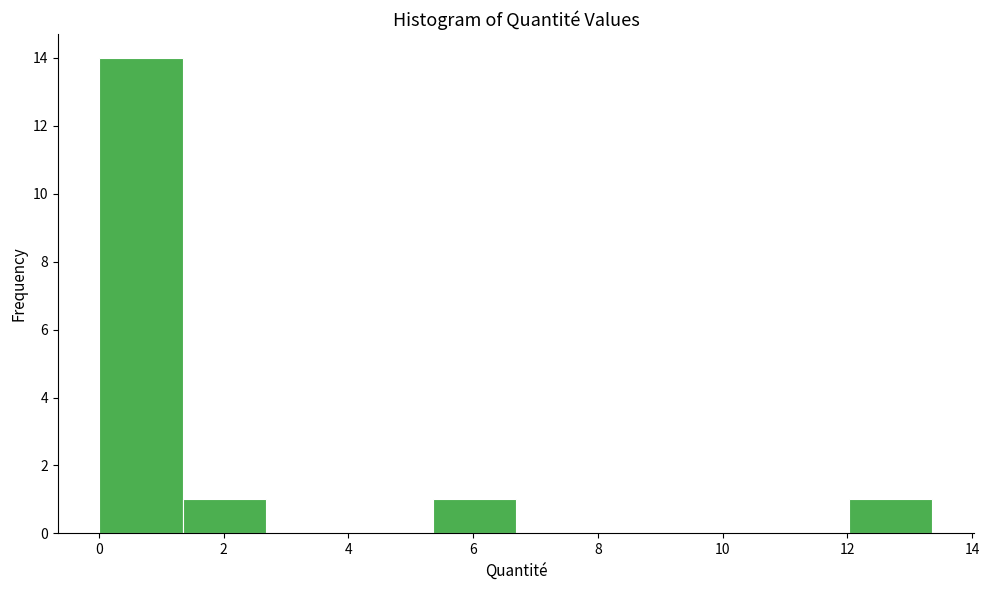

Reading left to right, transcribe this chart: for each bar, give the range it covers on the x-axis and its height. Neither the bar edges nor the heights are printed on the chart, so give them approximately, as read against the axes.

0.0 to 1.4: 14
1.4 to 2.6: 1
2.6 to 4.0: 0
4.0 to 5.4: 0
5.4 to 6.6: 1
6.6 to 8.0: 0
8.0 to 9.4: 0
9.4 to 10.6: 0
10.6 to 12.0: 0
12.0 to 13.4: 1